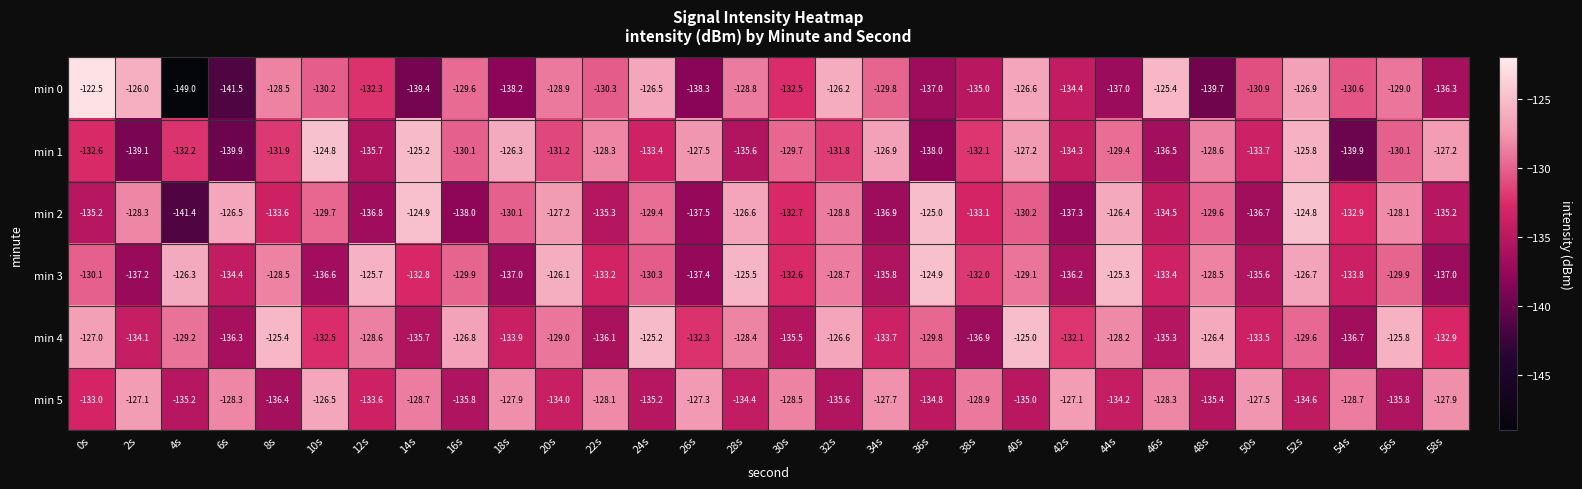

What is the minimum value shown in the chart?

-149.0